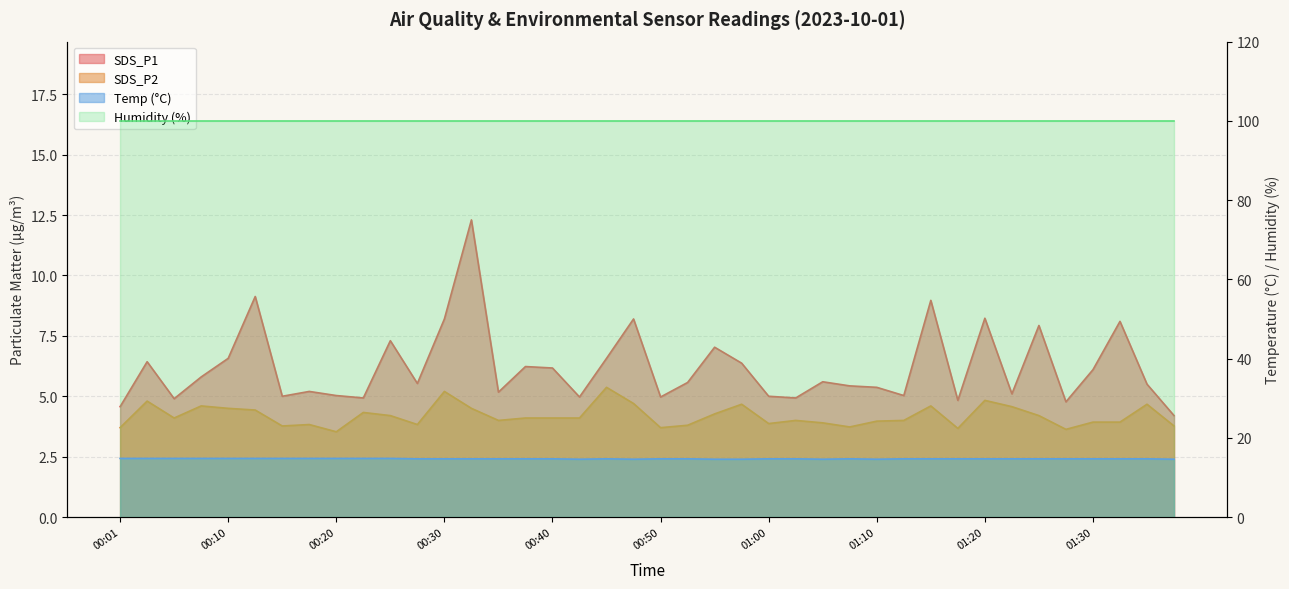

True or false: SDS_P2 and Temp intersect in this chart.

False